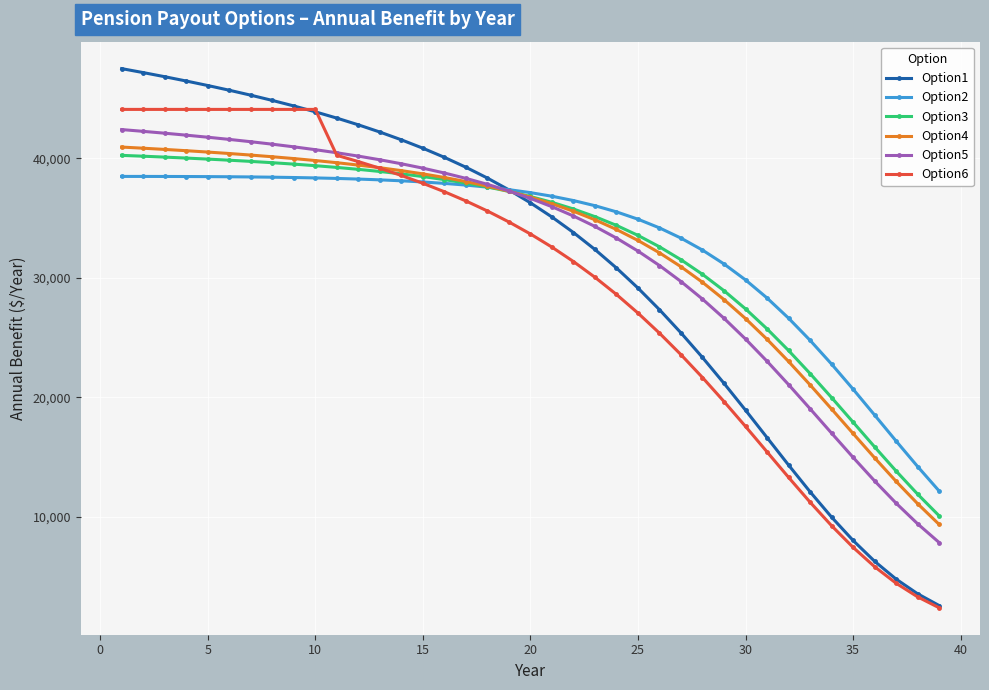

What is the value of the Option6 point at the 17th from the left?

36427.2